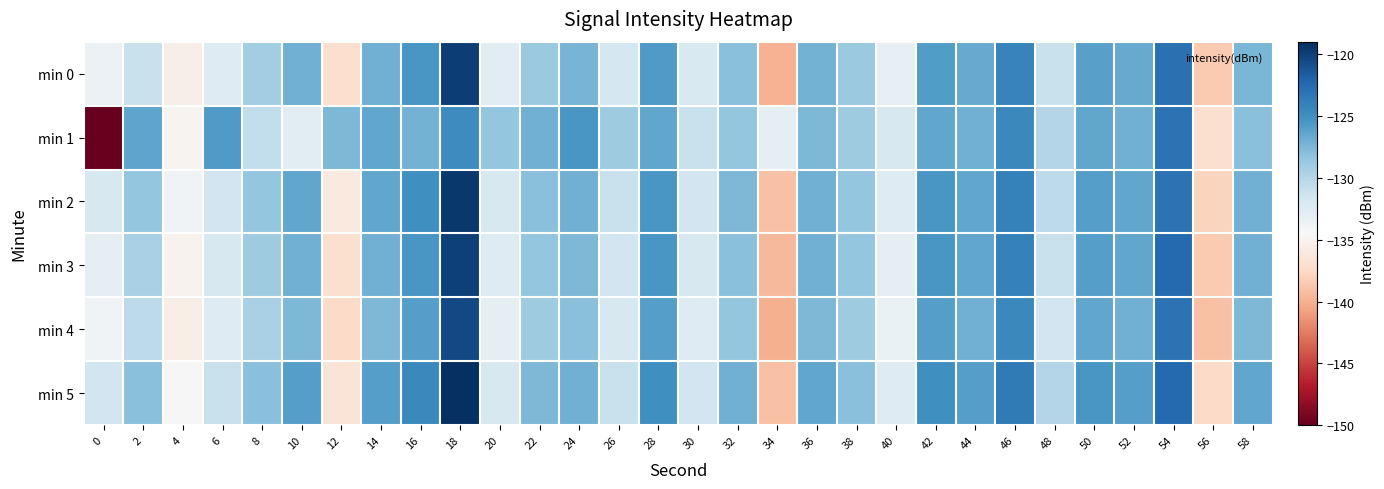

Reading left to right, what are all the values shown in this chart?

min 0: 0=-133.6	2=-131.0	4=-135.4	6=-132.6	8=-129.1	10=-127.0	12=-137.1	14=-127.1	16=-125.5	18=-119.9	20=-132.8	22=-128.7	24=-127.3	26=-131.8	28=-125.8	30=-132.1	32=-128.0	34=-139.9	36=-127.1	38=-128.8	40=-133.2	42=-125.9	44=-126.7	46=-124.2	48=-131.0	50=-126.1	52=-126.7	54=-122.9	56=-138.5	58=-127.4
min 1: 0=-150.3	2=-126.4	4=-134.9	6=-125.7	8=-130.7	10=-132.7	12=-127.5	14=-126.5	16=-127.2	18=-124.7	20=-128.5	22=-127.0	24=-125.5	26=-129.0	28=-126.5	30=-131.0	32=-128.5	34=-133.0	36=-127.5	38=-129.0	40=-132.0	42=-126.5	44=-127.0	46=-124.5	48=-130.0	50=-126.5	52=-127.0	54=-123.0	56=-137.0	58=-128.0
min 2: 0=-132.0	2=-128.5	4=-134.0	6=-131.5	8=-128.5	10=-126.5	12=-136.0	14=-126.5	16=-125.0	18=-119.5	20=-132.0	22=-128.0	24=-127.0	26=-131.0	28=-125.5	30=-131.5	32=-127.5	34=-139.0	36=-127.0	38=-128.5	40=-132.5	42=-125.5	44=-126.5	46=-124.0	48=-130.5	50=-126.0	52=-126.5	54=-123.0	56=-138.0	58=-127.0
min 3: 0=-133.0	2=-129.5	4=-135.0	6=-132.0	8=-129.0	10=-127.0	12=-137.0	14=-127.0	16=-125.5	18=-120.0	20=-132.5	22=-128.5	24=-127.5	26=-131.5	28=-125.5	30=-132.0	32=-128.0	34=-139.5	36=-127.0	38=-128.5	40=-133.0	42=-125.5	44=-126.5	46=-124.0	48=-131.0	50=-126.0	52=-126.5	54=-122.5	56=-138.5	58=-127.0
min 4: 0=-134.0	2=-130.5	4=-135.5	6=-132.5	8=-129.5	10=-127.5	12=-137.5	14=-127.5	16=-126.0	18=-120.5	20=-133.0	22=-129.0	24=-128.0	26=-132.0	28=-126.0	30=-132.5	32=-128.5	34=-140.0	36=-127.5	38=-129.0	40=-133.5	42=-126.0	44=-127.0	46=-124.5	48=-131.5	50=-126.5	52=-127.0	54=-123.0	56=-139.0	58=-127.5
min 5: 0=-131.5	2=-128.0	4=-134.5	6=-131.0	8=-128.0	10=-126.0	12=-136.5	14=-126.0	16=-124.5	18=-119.0	20=-132.0	22=-127.5	24=-127.0	26=-131.0	28=-125.0	30=-131.5	32=-127.0	34=-139.0	36=-126.5	38=-128.0	40=-132.5	42=-125.0	44=-126.0	46=-123.5	48=-130.0	50=-125.5	52=-126.0	54=-122.5	56=-137.5	58=-126.5